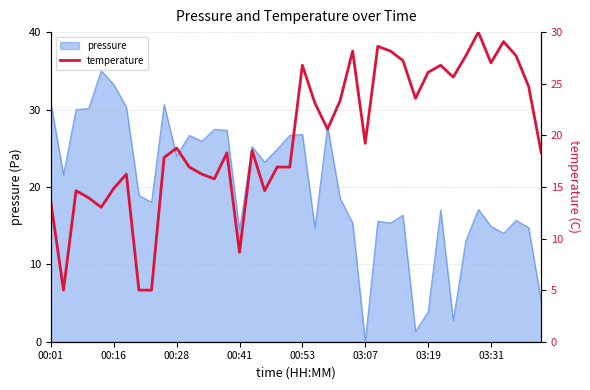

True or false: the data shows 28.2 at 24.

True